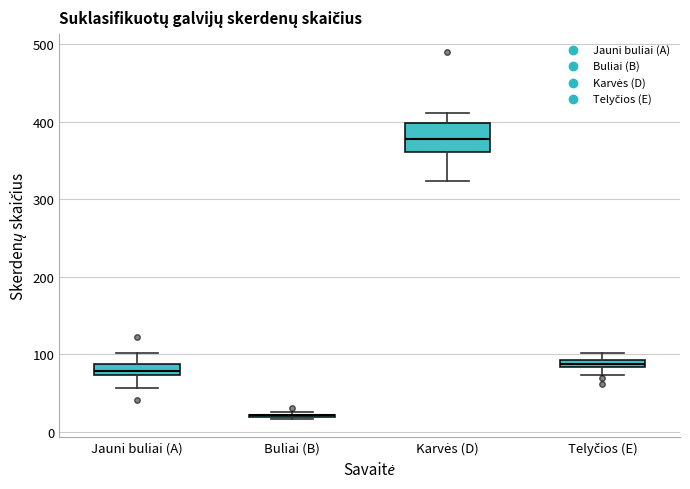

Comparing the boxes themselves (not the whiskers), which one is the tallest?

Karvės (D)